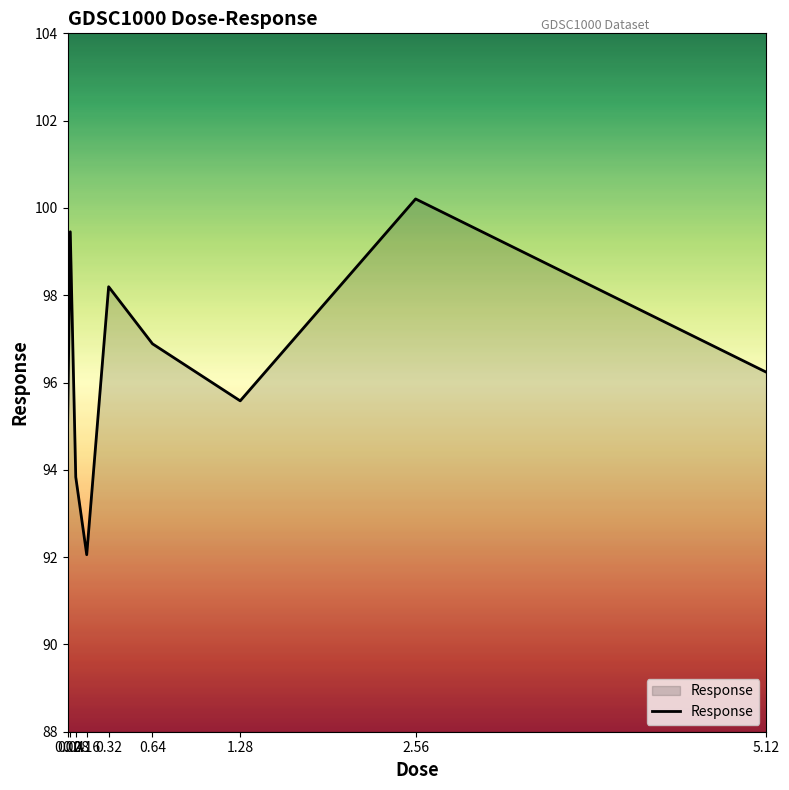

True or false: the data shows 143.7 at 0.32.

False